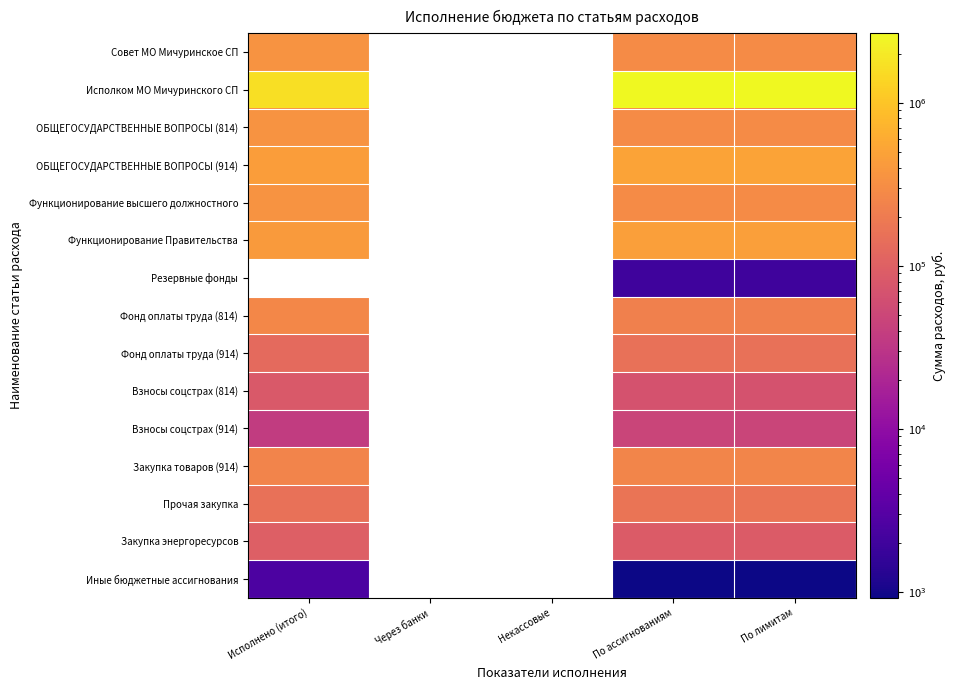

What is the approximate value of Исполком МО Мичуринского СП at По лимитам?

2660679.3